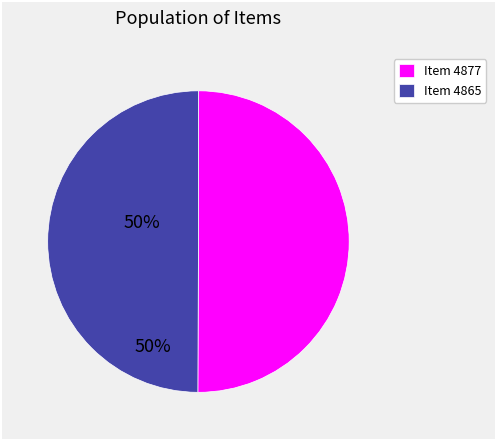

Approximately how many times larger is the value at Item 4865 compared to Item 4877?

1.0